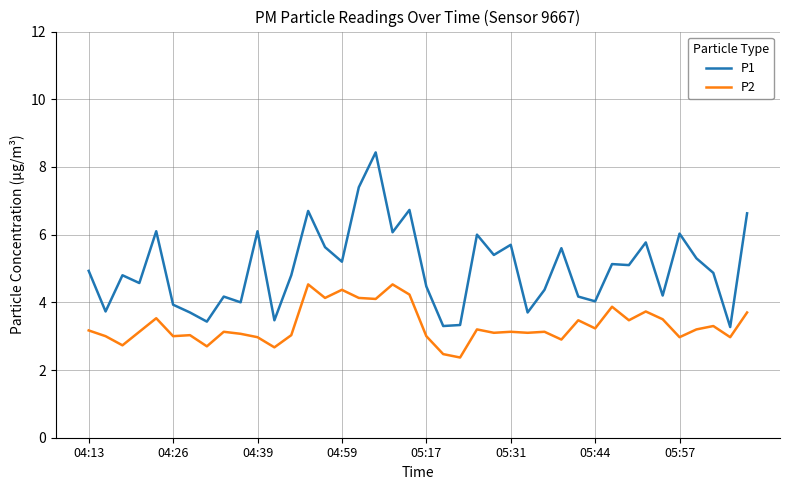

Which series has the largest total across all categories?

P1